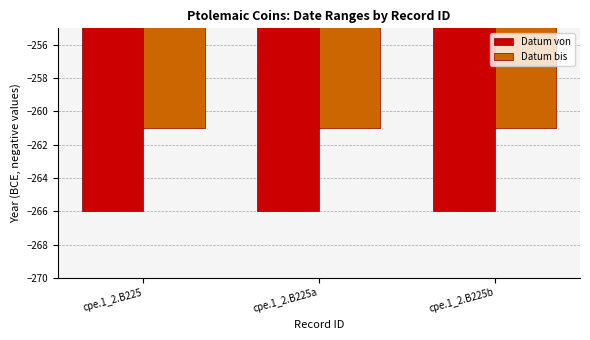

Where is Datum von nearest to the value -266?

cpe.1_2.B225